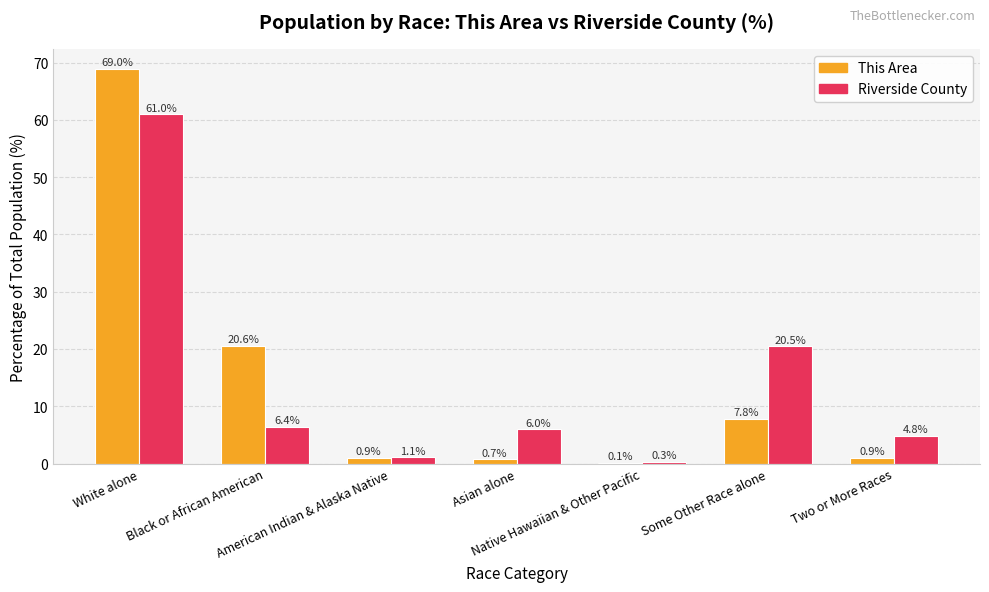

What is the maximum value for Riverside County?

61.0